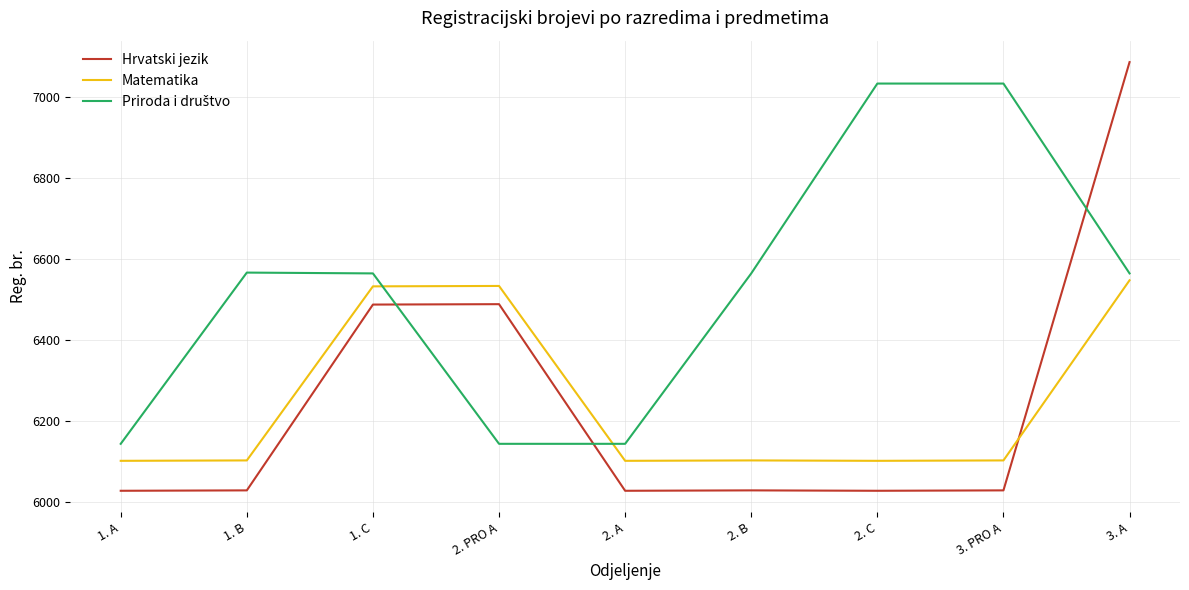

The Hrvatski jezik series shows 6029 at 3. PRO A. True or false?

True